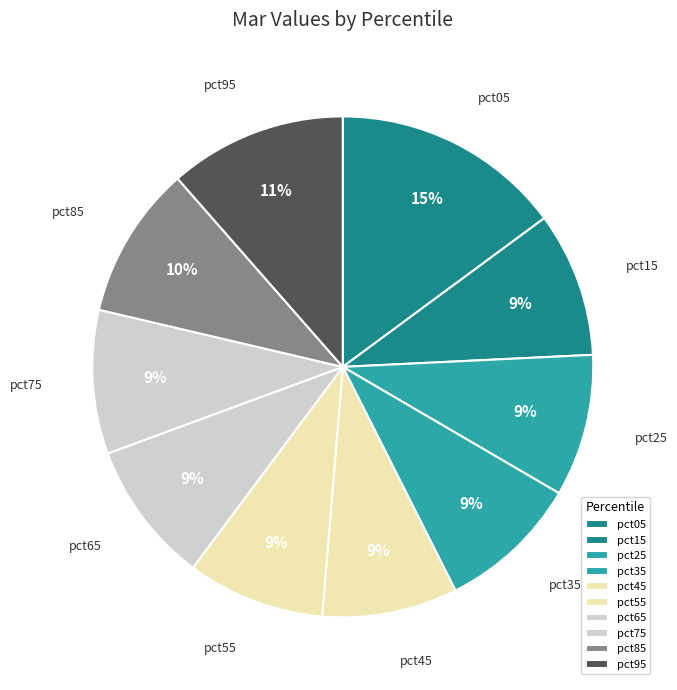

How many slices are in this pie chart?

10